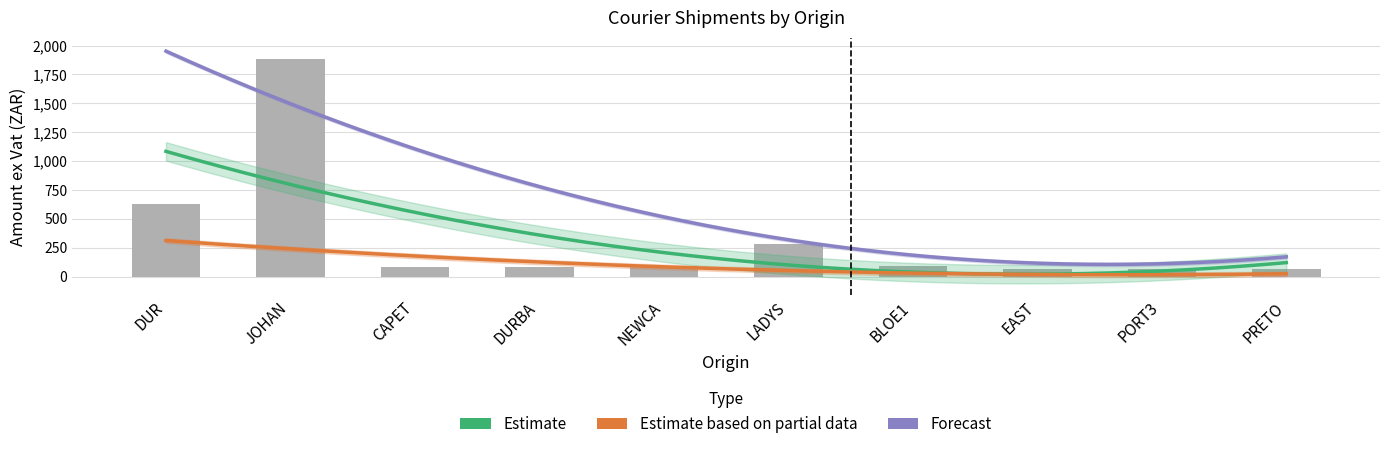

Is it true that Amount ex Vat equals 3264.3 at JOHAN?

False